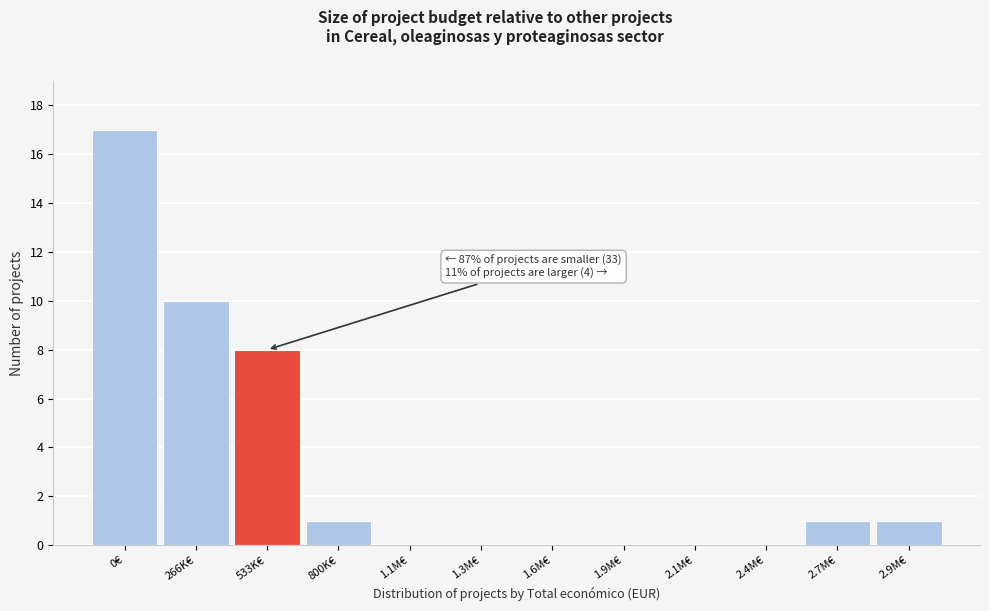

Reading right to left, what are all the values shown in this chart?

2.9M€=1	2.7M€=1	2.4M€=0	2.1M€=0	1.9M€=0	1.6M€=0	1.3M€=0	1.1M€=0	800K€=1	533K€=8	266K€=10	0€=17